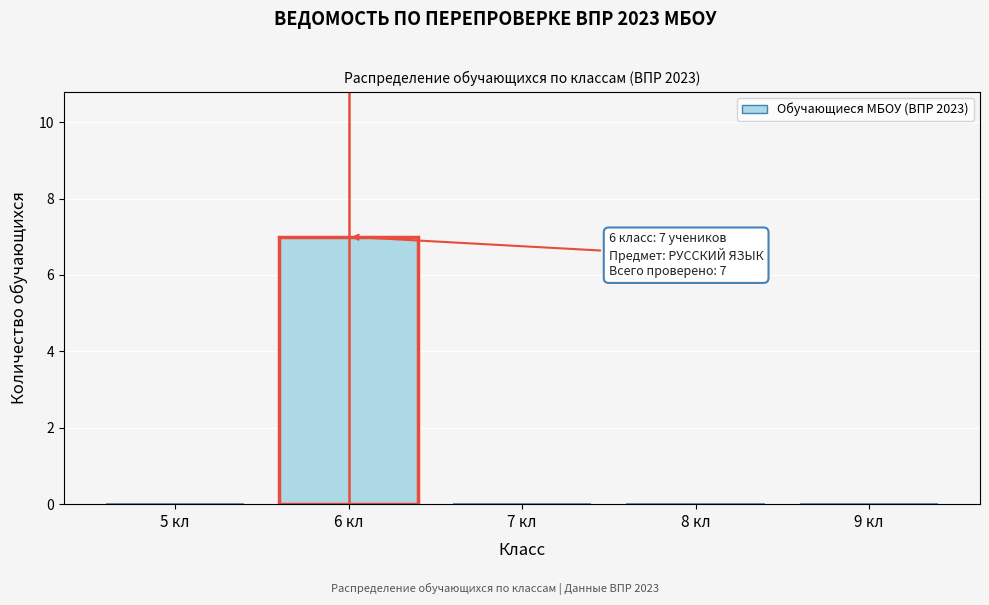

Reading left to right, what are all the values shown in this chart?

5 кл=0	6 кл=7	7 кл=0	8 кл=0	9 кл=0